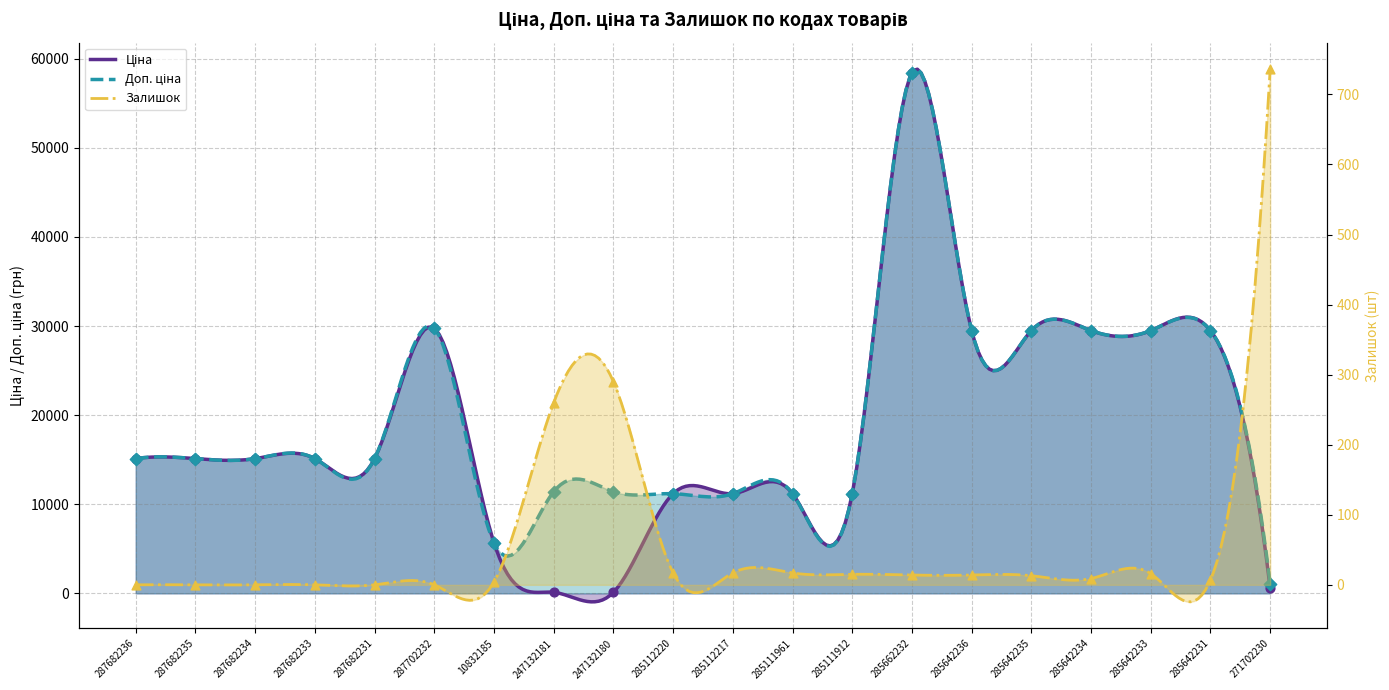

Is the value of Залишок at 287682234 greater than the value of Доп. ціна at 287682233?

No